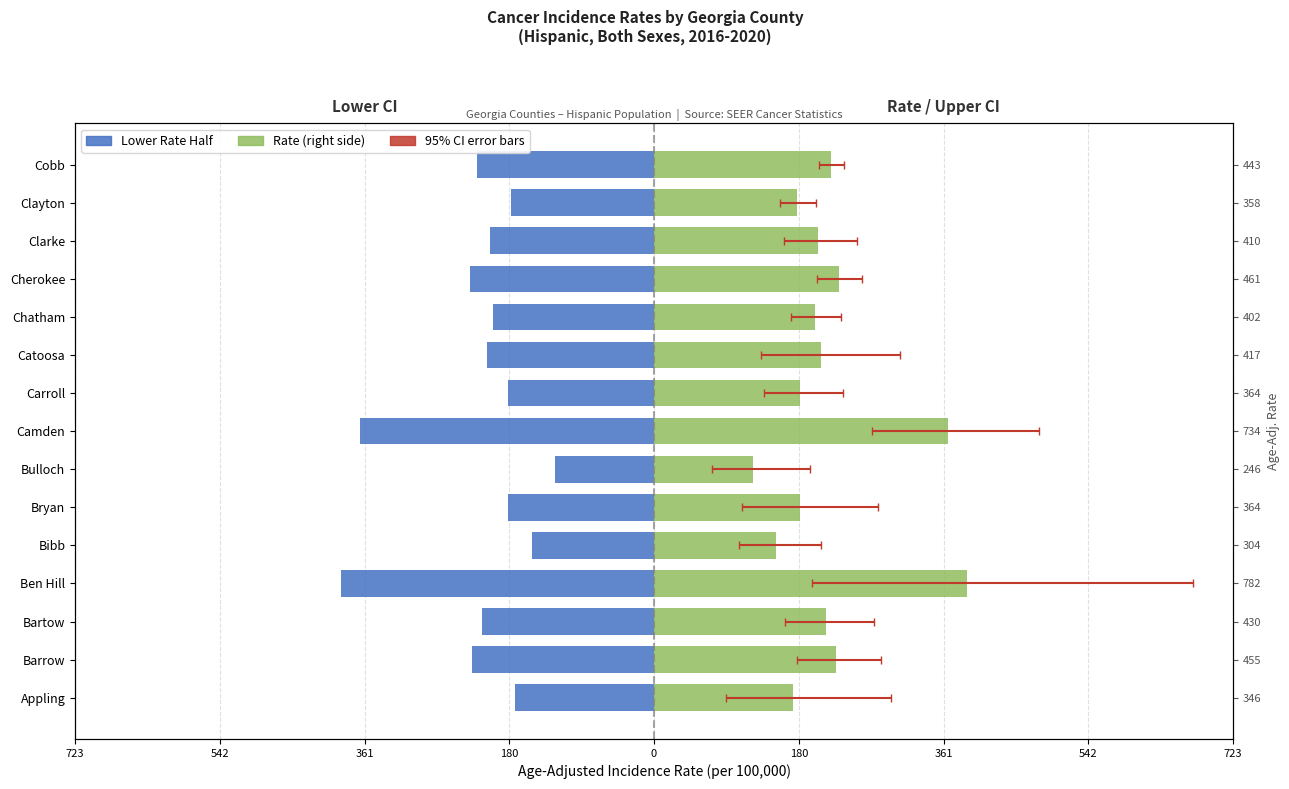

What is the average value of the Rate (right) series?

217.4